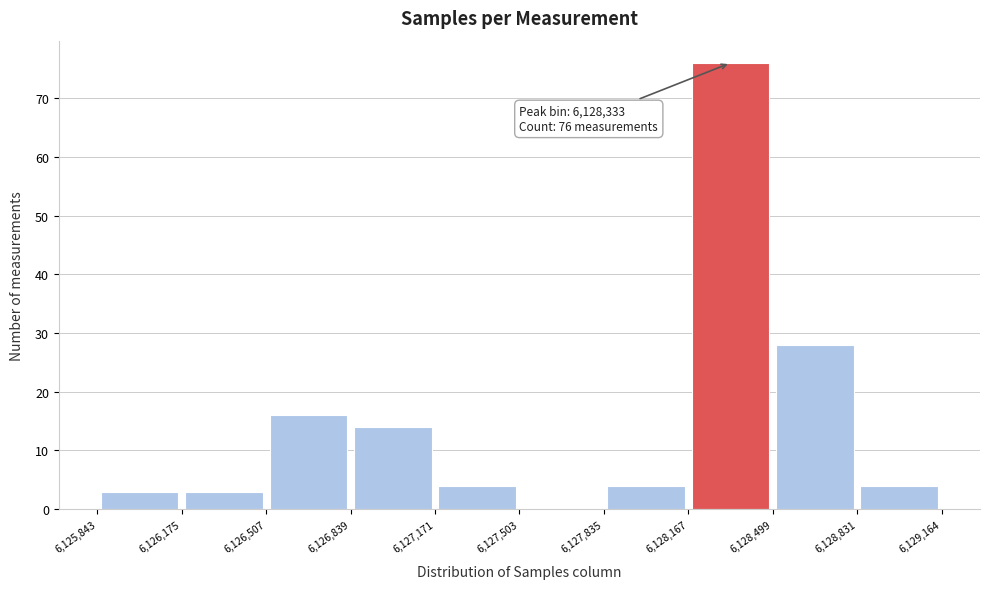

Which range on the x-axis has the tallest bar?

6,128,167 to 6,128,499